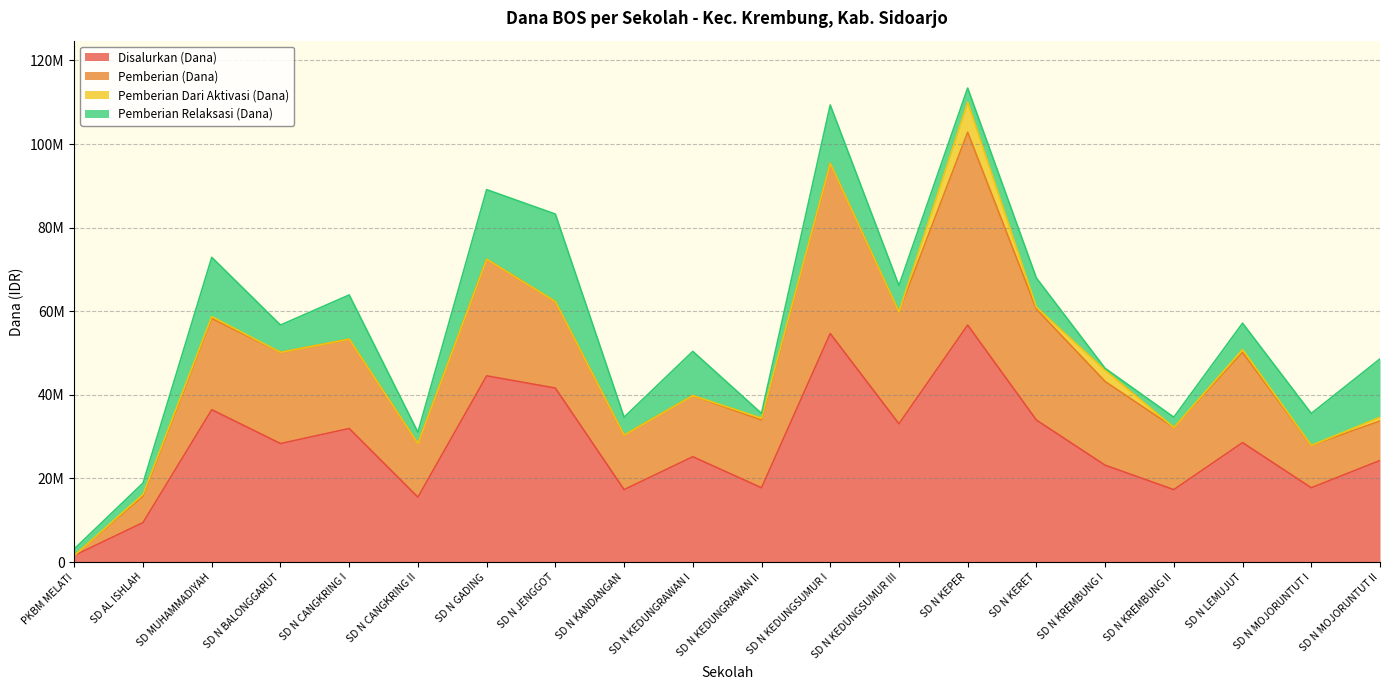

What value does the Disalurkan (Dana) series have at SD N MOJORUNTUT I?

17775000